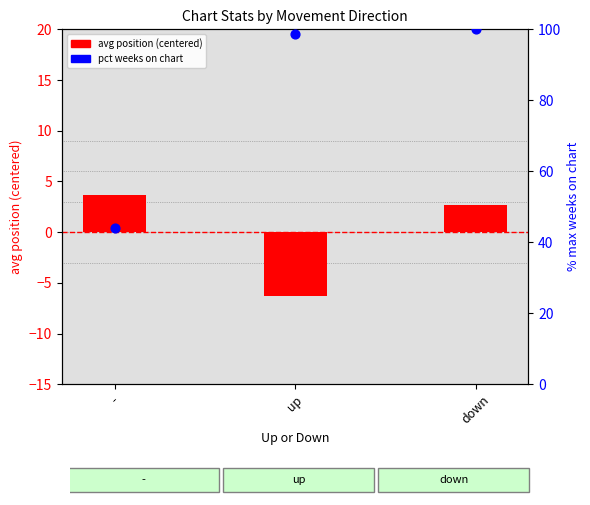

Which series contains the highest Y value?

pct weeks on chart